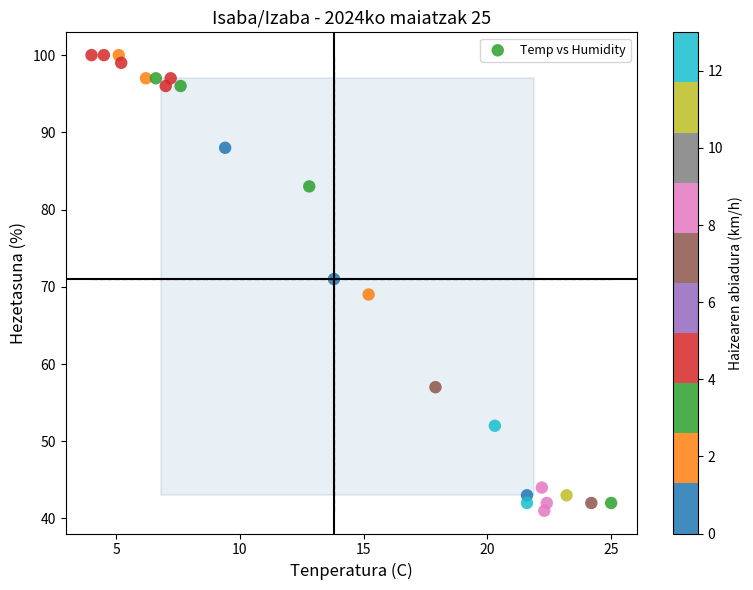

What is the range of Y values (max minus min)?

59